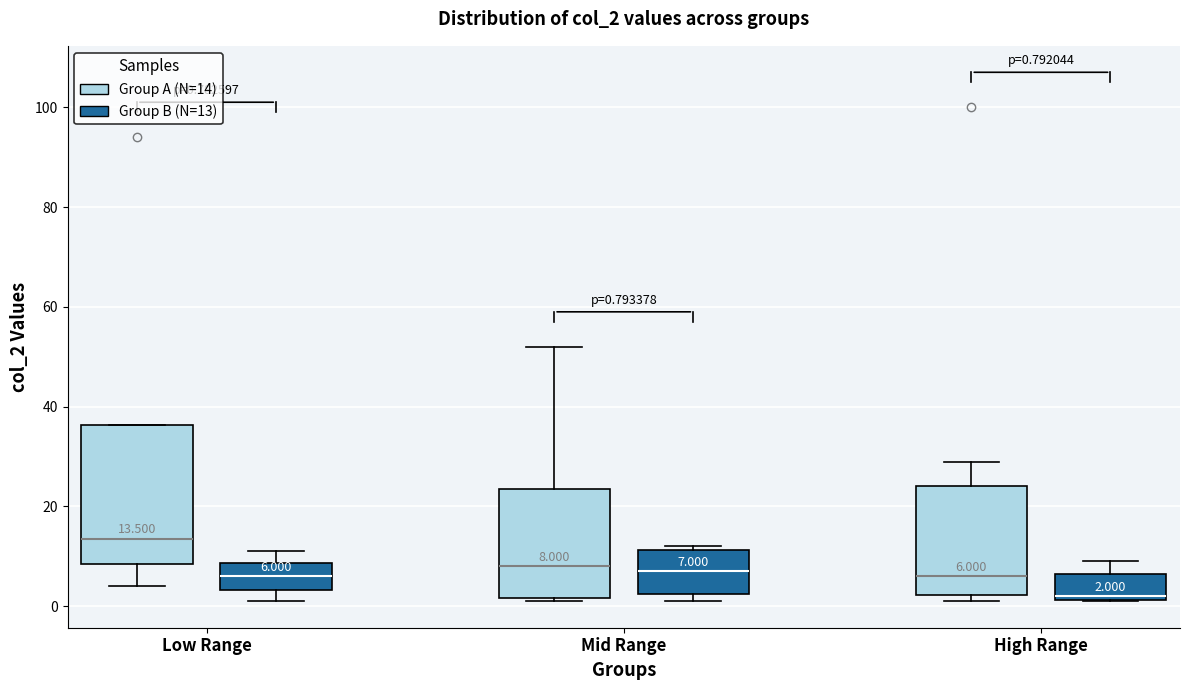

Which box is the tallest, from its lower edge to its upper edge?

Low Range (Group A (N=14))